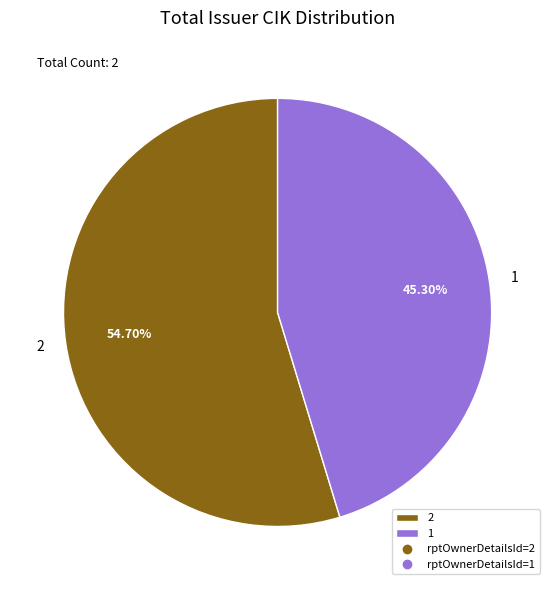

The 1 slice represents 45% of the pie. True or false?

True